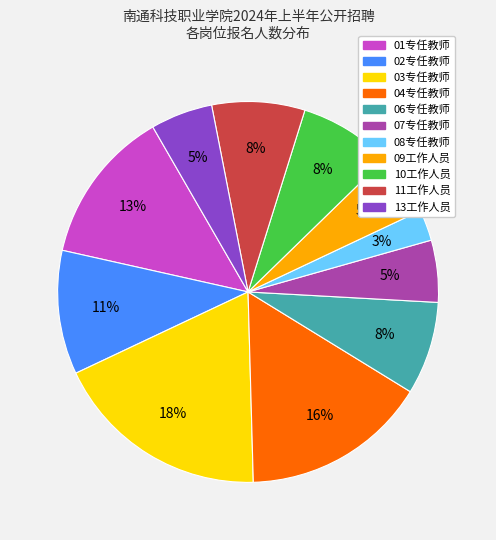

To the nearest percent, what is the average slice percentage?

9%